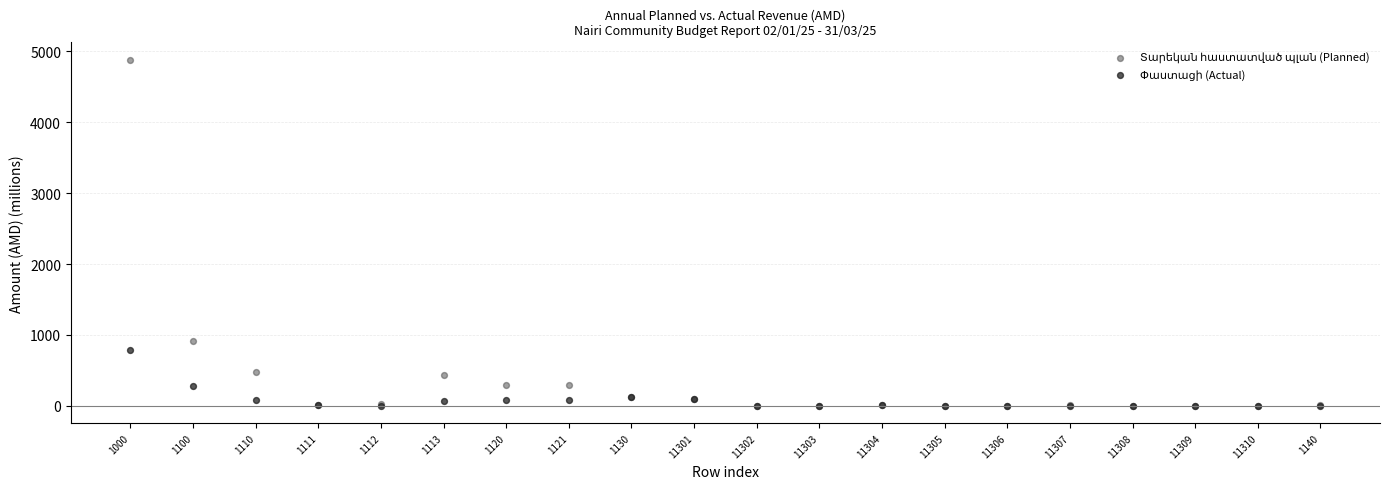

Across all series, what Y value is closest to 2441?

910.5